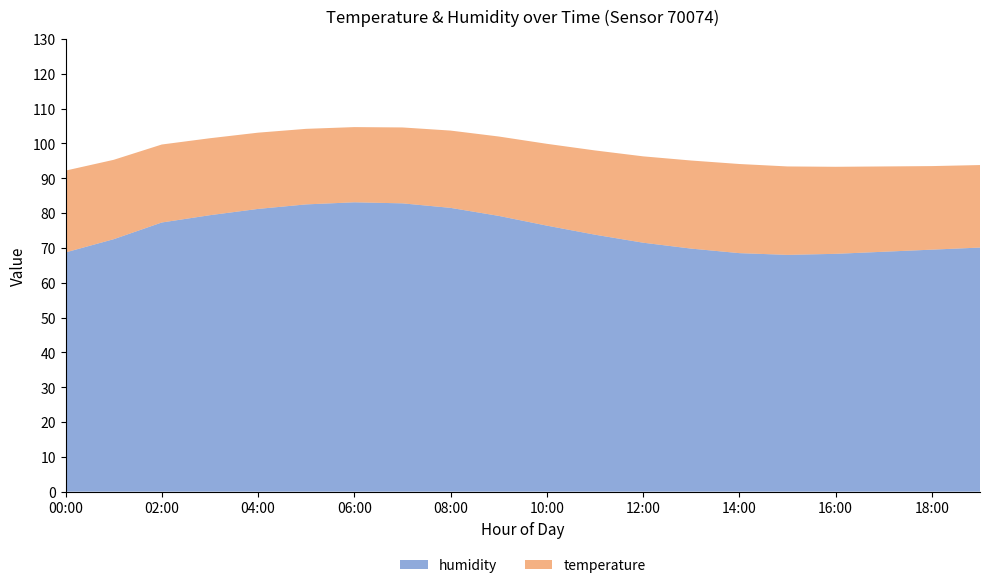

Reading left to right, transcribe all the data shown in this chart.

temperature: 23.5	22.8	22.4	22.1	21.9	21.7	21.6	21.8	22.2	22.8	23.5	24.2	24.8	25.3	25.6	25.4	25.0	24.5	24.0	23.7
humidity: 68.7	72.5	77.3	79.4	81.2	82.5	83.1	82.8	81.5	79.2	76.4	73.8	71.5	69.8	68.5	68.0	68.3	68.9	69.5	70.1